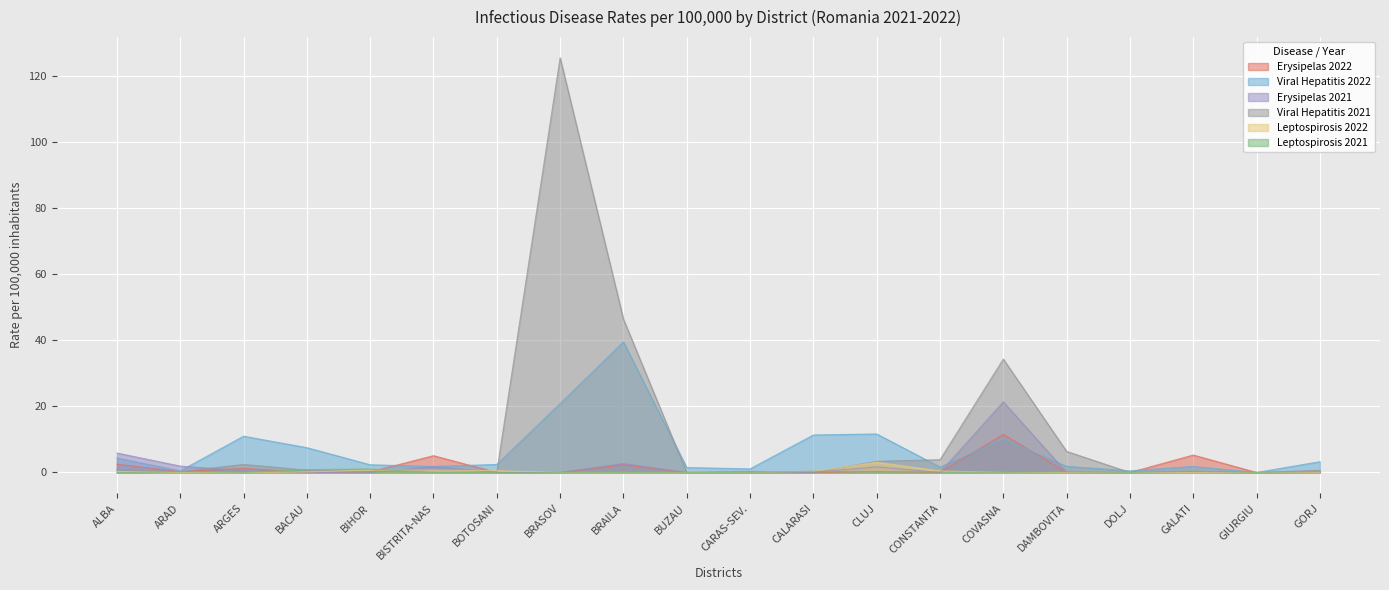

How many lines are shown in the chart?

6